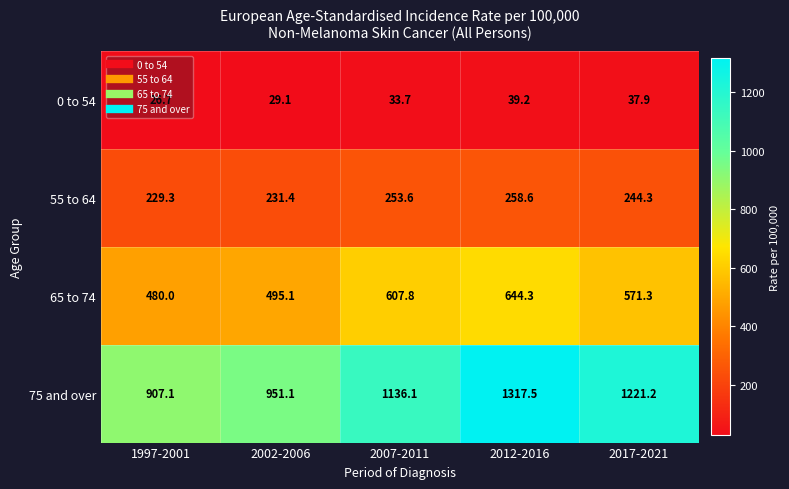

Between 2012-2016 and 2017-2021, which series saw the biggest shift?

75 and over